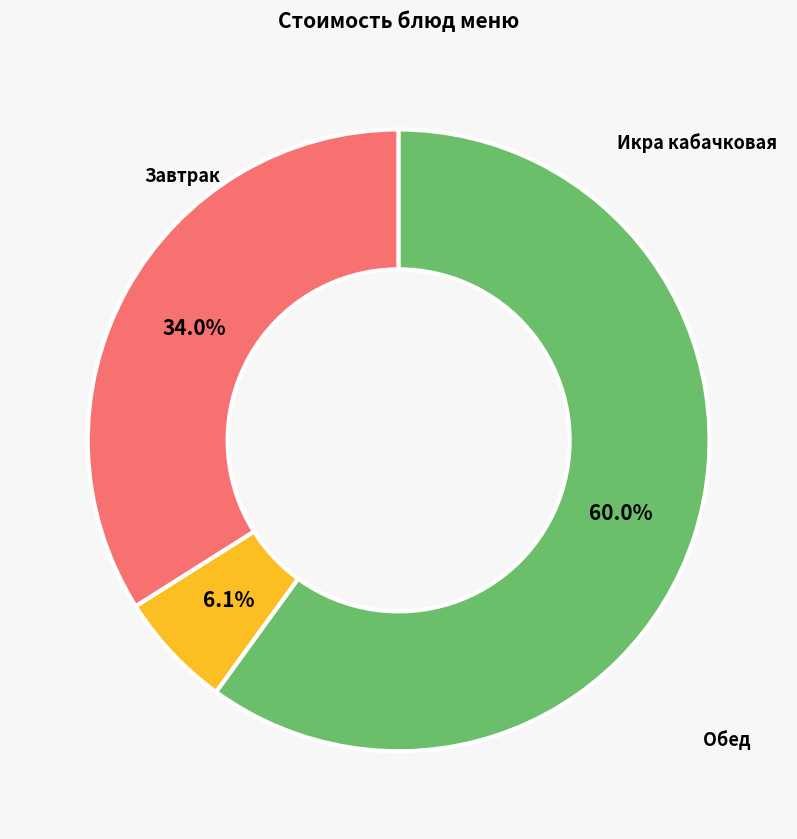

Is there a majority slice in this chart?

Yes